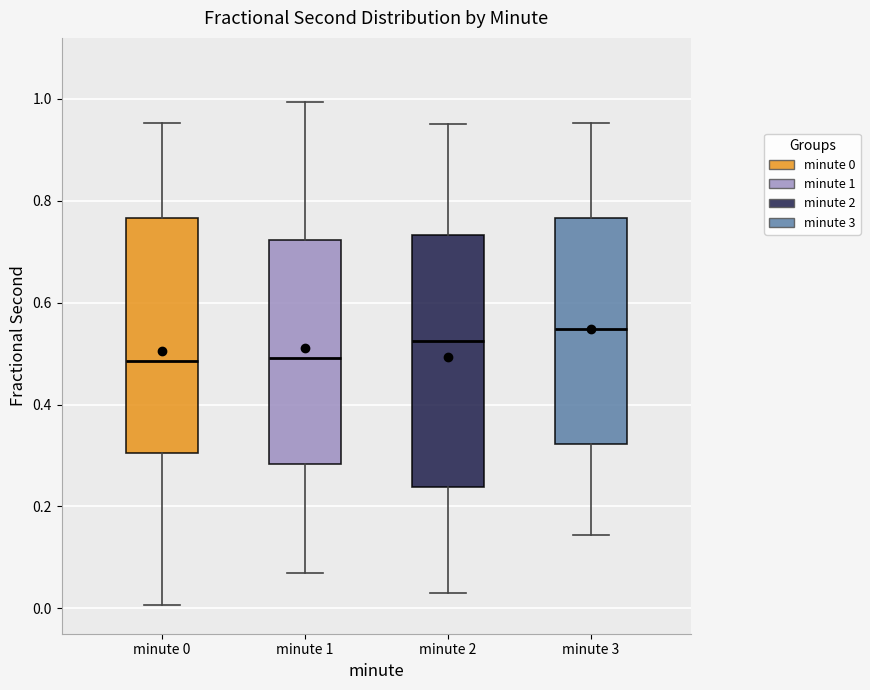

Reading left to right, transcribe this box plot: for each box, give where its median line is, the range the box spans, and where its two whiskers end, as read against the y-axis. The values are not printed on the chart, so give them approximately, as read against the axis.

minute 0: median 0.48, box 0.30 to 0.76, whiskers 0.00 to 0.96
minute 1: median 0.50, box 0.28 to 0.72, whiskers 0.06 to 1.00
minute 2: median 0.52, box 0.24 to 0.74, whiskers 0.02 to 0.96
minute 3: median 0.54, box 0.32 to 0.76, whiskers 0.14 to 0.96